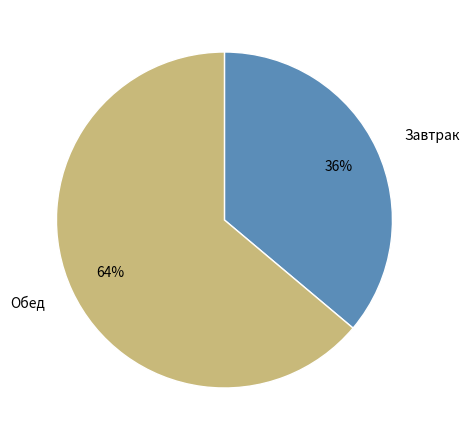

Approximately how many times larger is the value at Завтрак compared to Обед?

0.6